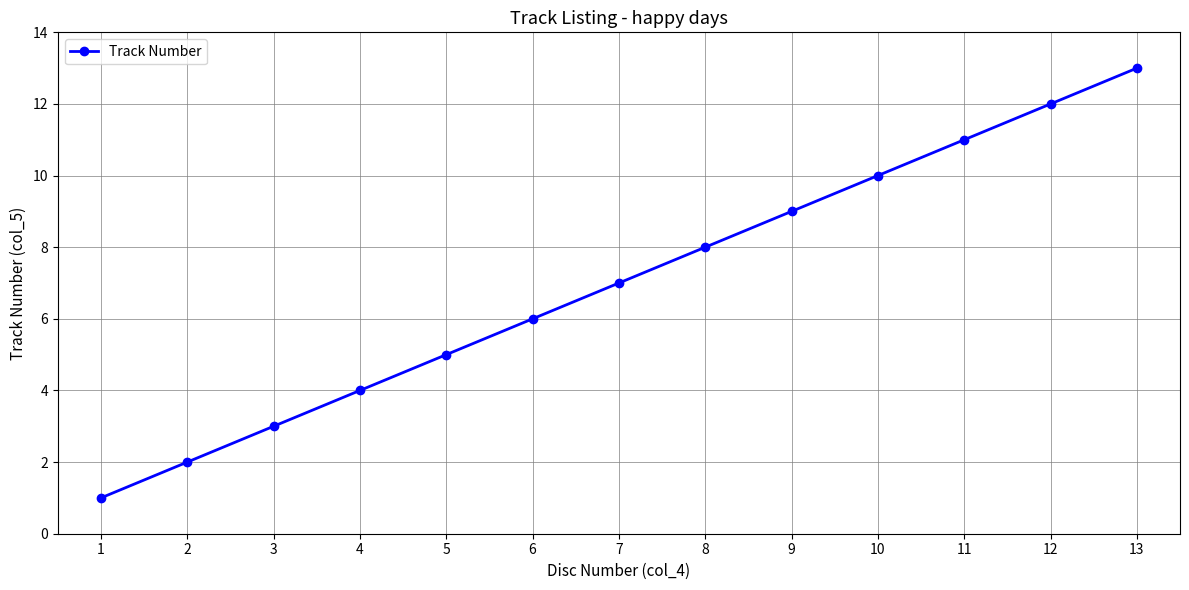

Rank the categories by value from lowest to highest.

1, 2, 3, 4, 5, 6, 7, 8, 9, 10, 11, 12, 13